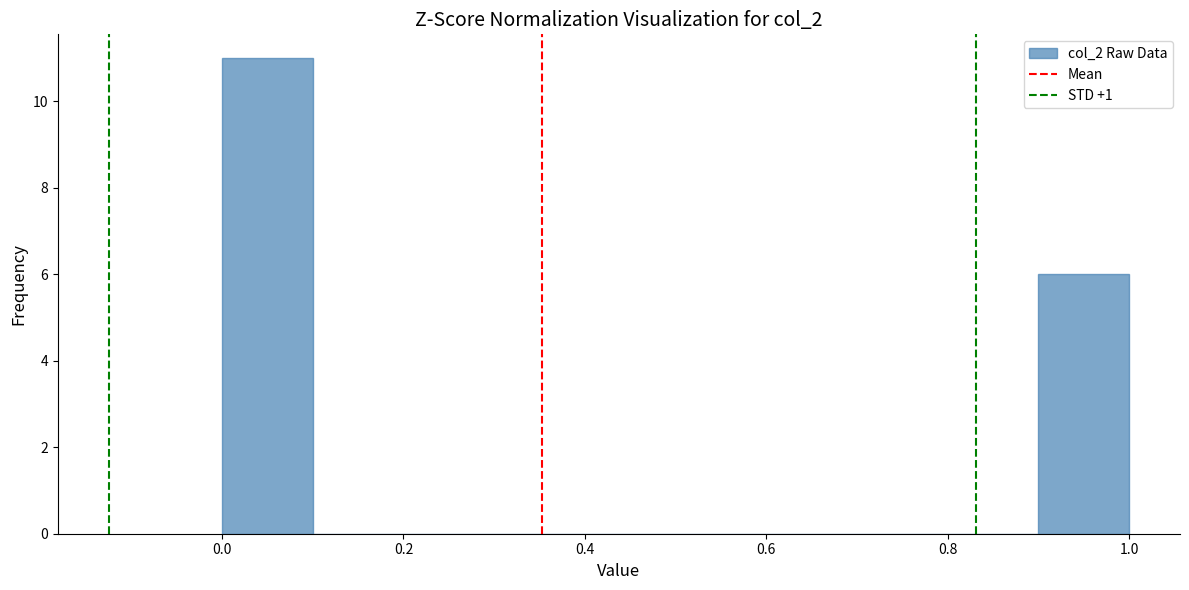

Reading left to right, transcribe this chart: for each bar, give the range it covers on the x-axis and its height. The values are not printed on the chart, so give them approximately, as read against the axis.

0.0 to 0.1: 11
0.1 to 0.2: 0
0.2 to 0.3: 0
0.3 to 0.4: 0
0.4 to 0.5: 0
0.5 to 0.6: 0
0.6 to 0.7: 0
0.7 to 0.8: 0
0.8 to 0.9: 0
0.9 to 1.0: 6